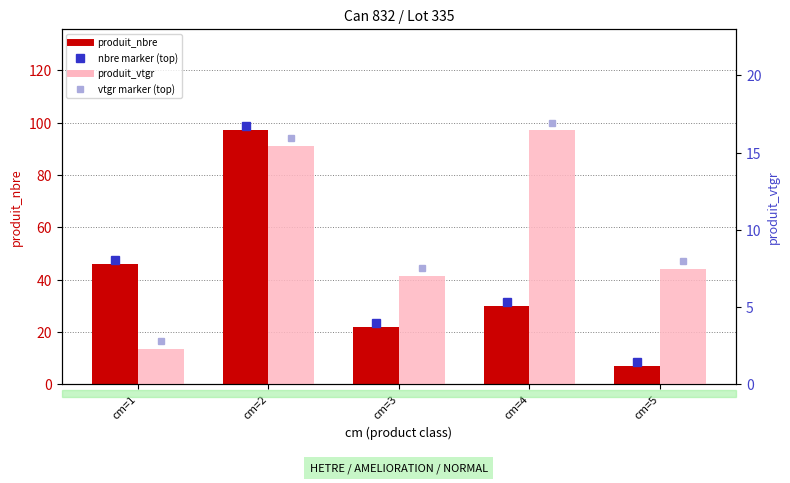

Reading left to right, list all the values displayed in this chart.

produit_nbre: cm=1=46.0	cm=2=97.0	cm=3=22.0	cm=4=30.0	cm=5=7.0
produit_vtgr: cm=1=2.3	cm=2=15.4	cm=3=7.0	cm=4=16.4	cm=5=7.5